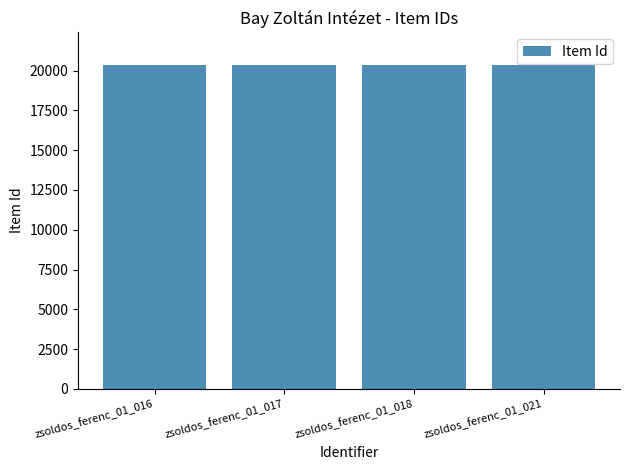

What is the minimum value shown in the chart?

20367